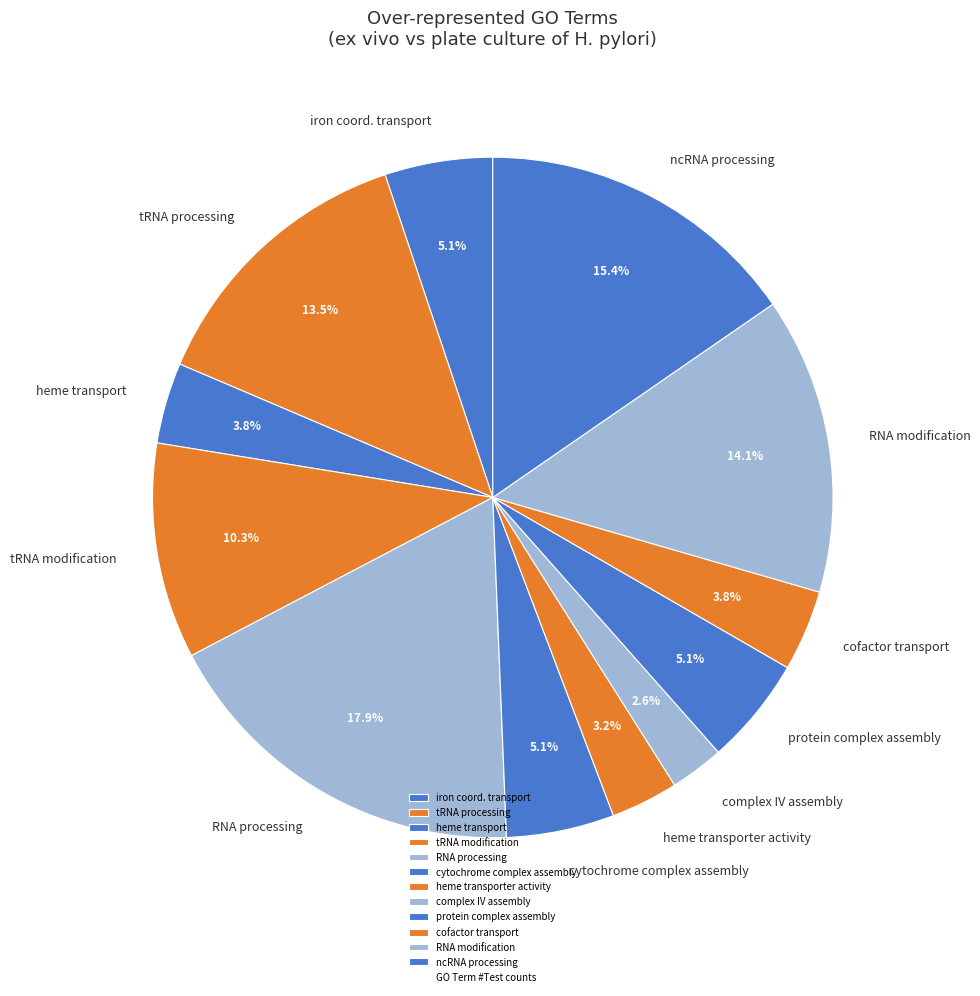

Which category has the biggest portion of the pie?

RNA processing